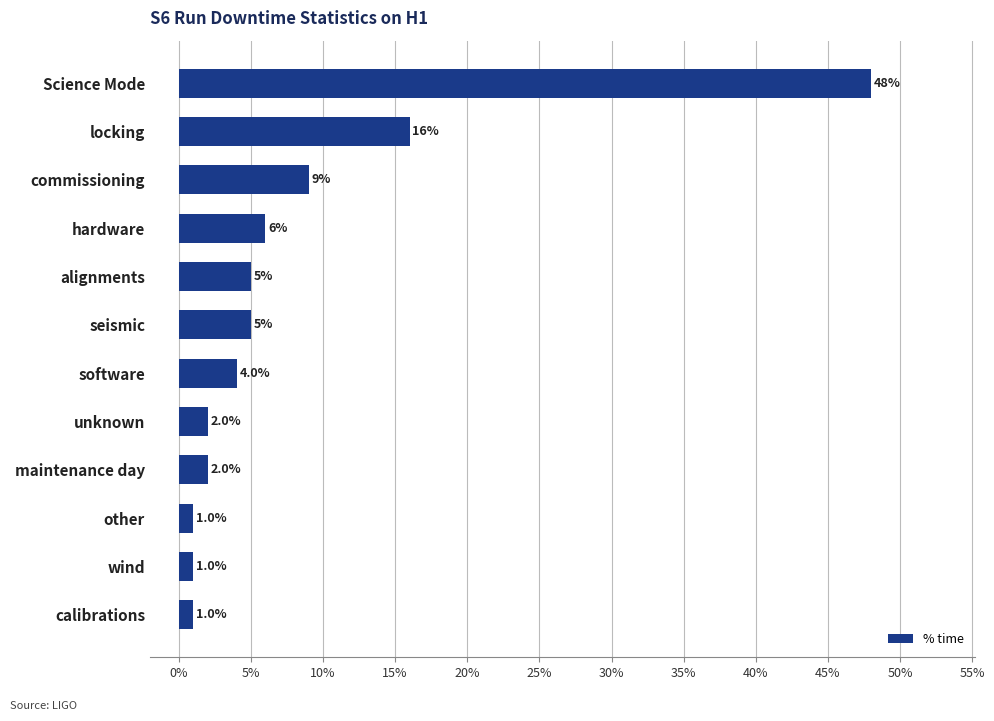

Are the bars horizontal?

Yes